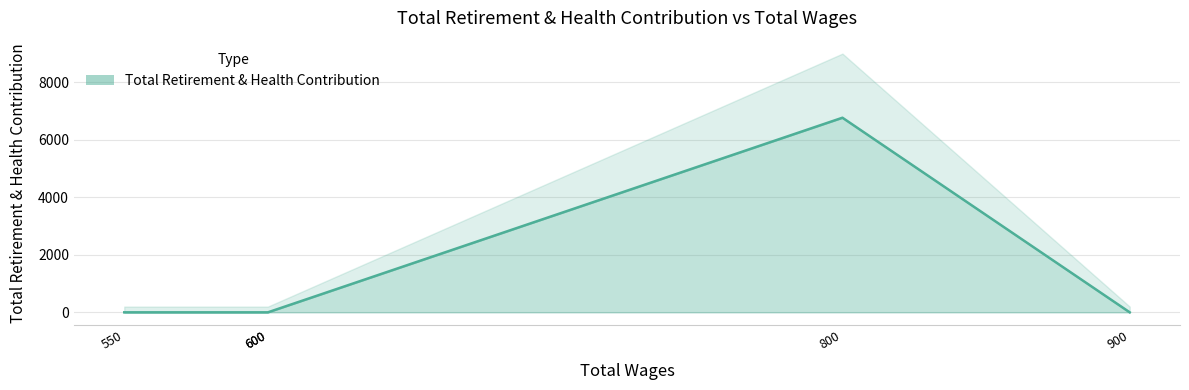

Rank the categories by value from highest to lowest.

800, 900, 600, 600, 550